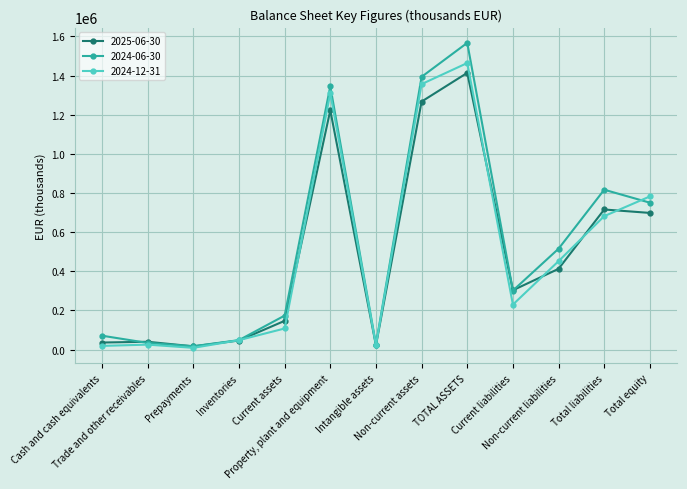

How many interior local valleys does the 2025-06-30 series have?

3